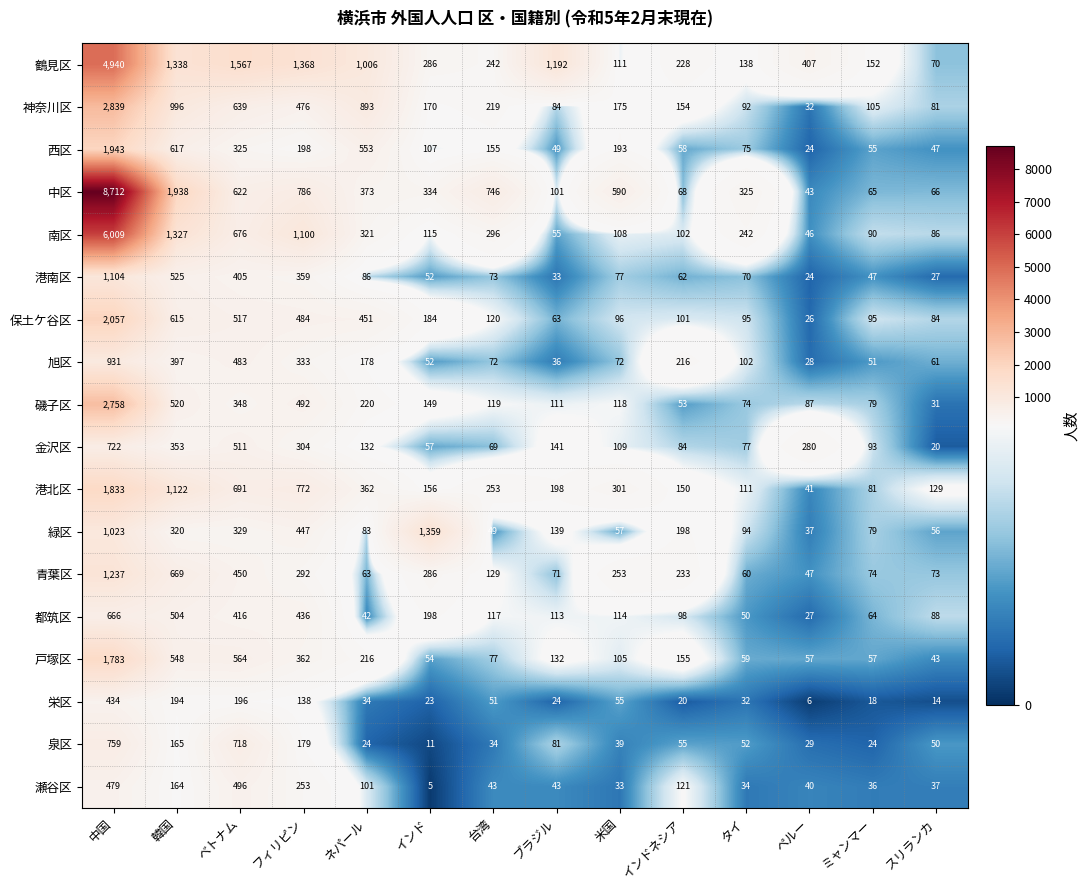

How many series are shown in this chart?

18